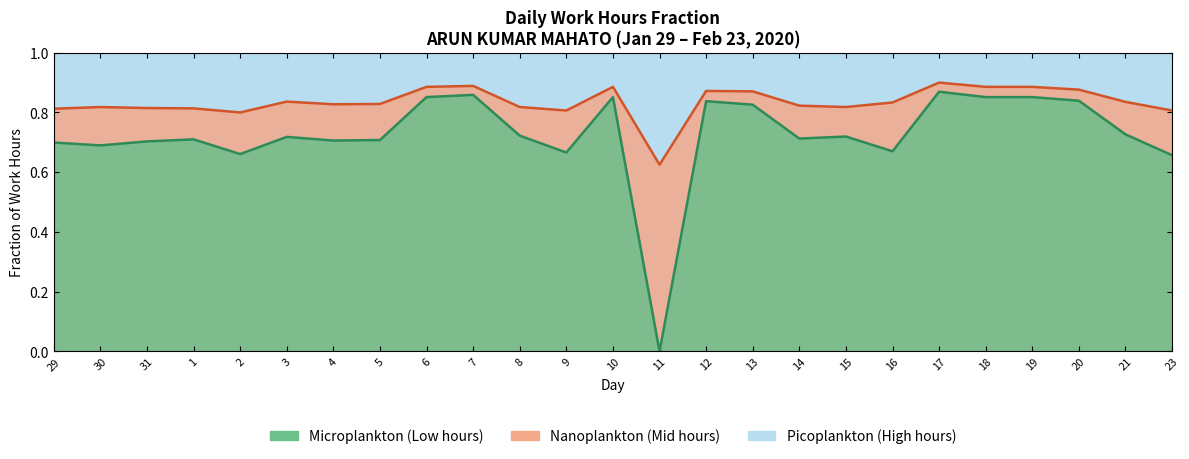

At which category does Nanoplankton line reach its first local valley?

2